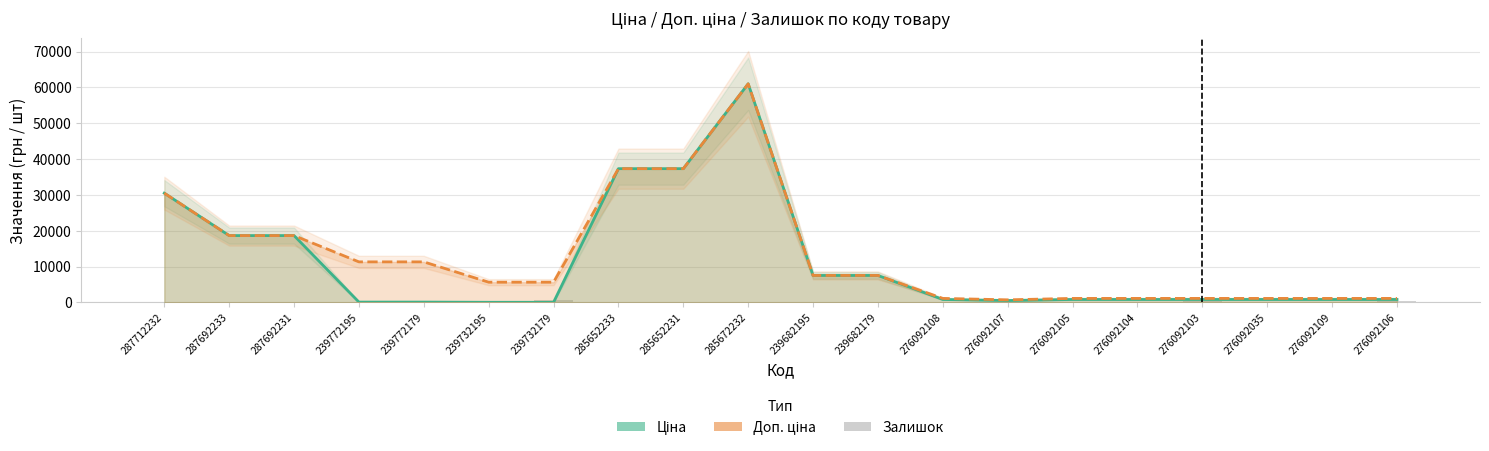

What is the total value across all series at 239732195?

6093.7